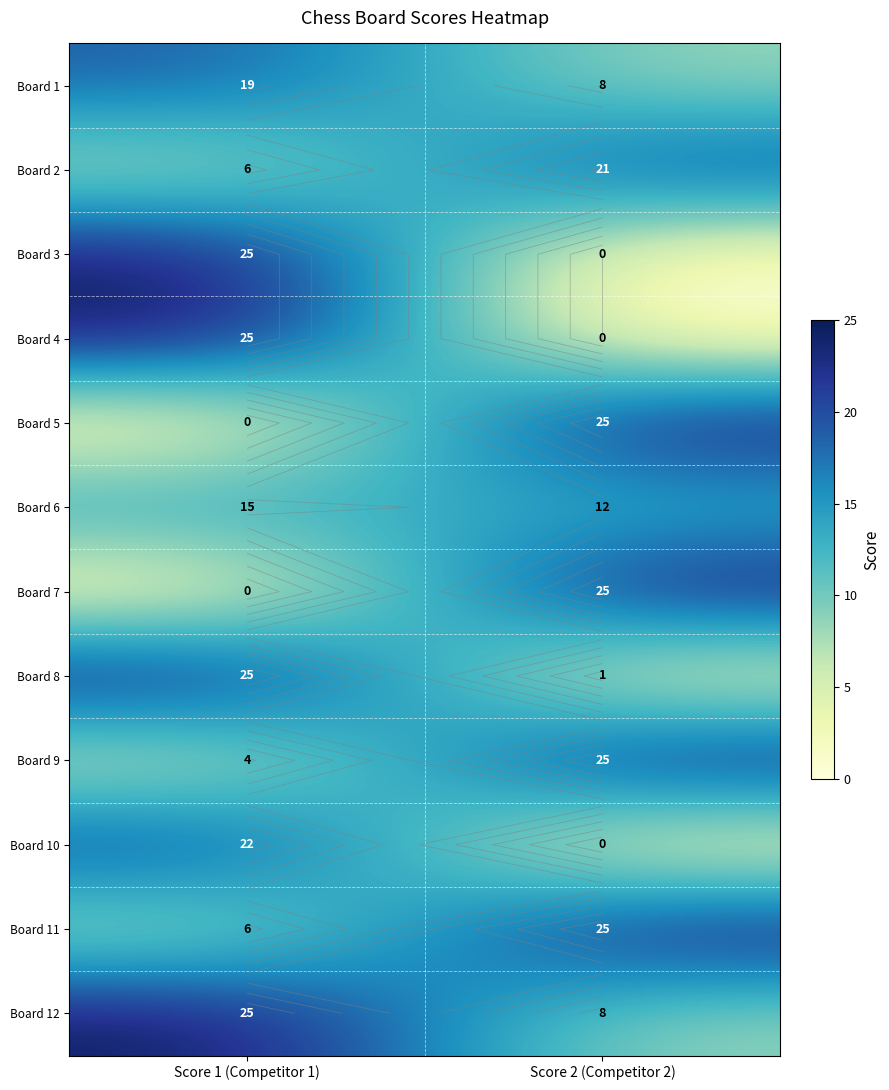

Read the Board 6 value at Score 1 (Competitor 1).

15